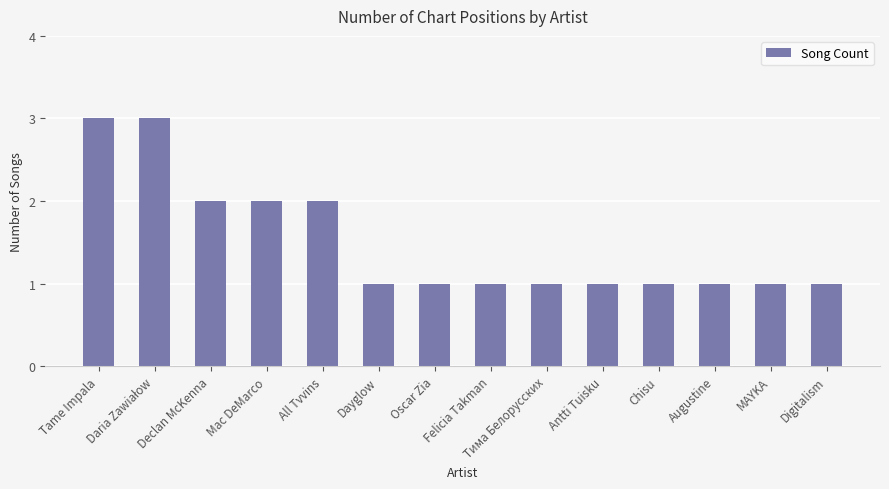

Read the value at Mac DeMarco.

2